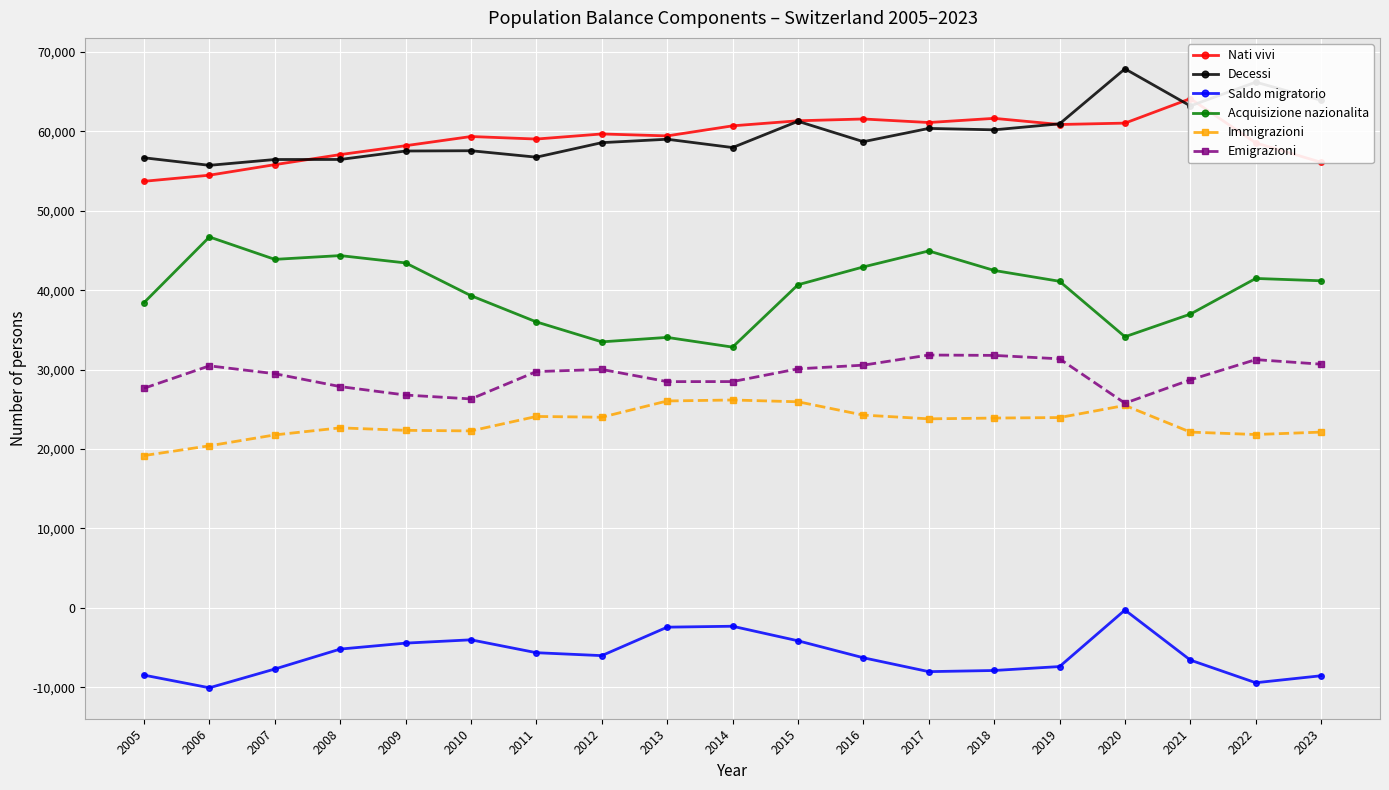

What are all the series names shown in the legend?

Nati vivi, Decessi, Saldo migratorio, Acquisizione nazionalita, Immigrazioni, Emigrazioni